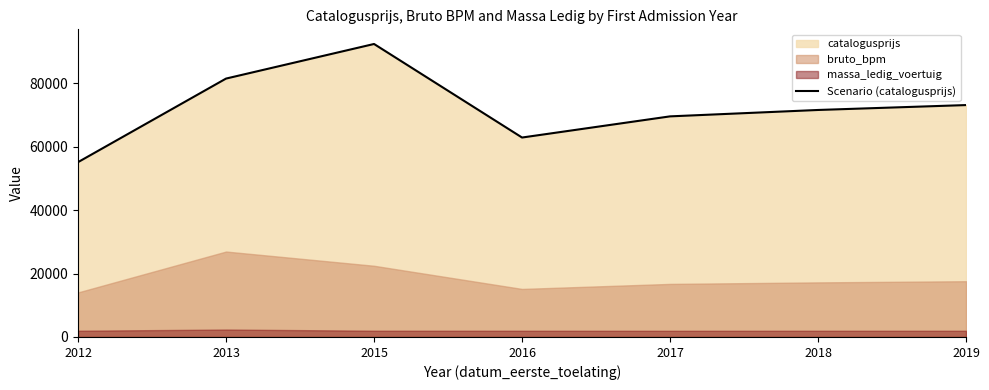

Where is the first local maximum?

2015